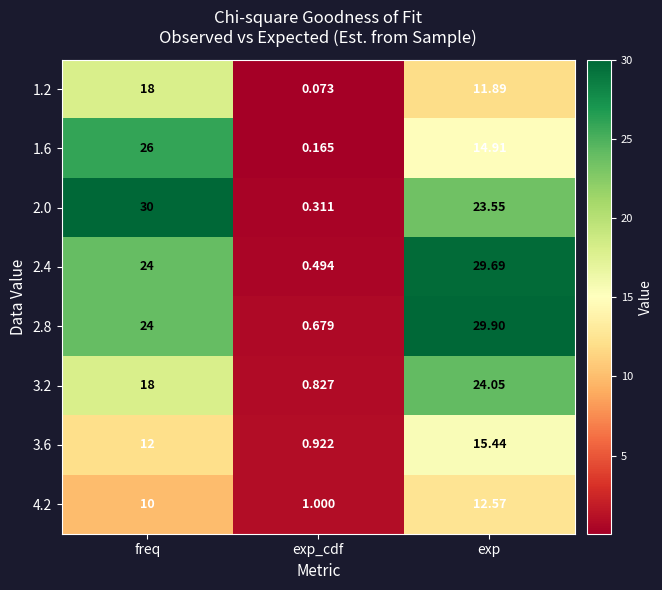

At how many categories does at least one series exceed 3?

2